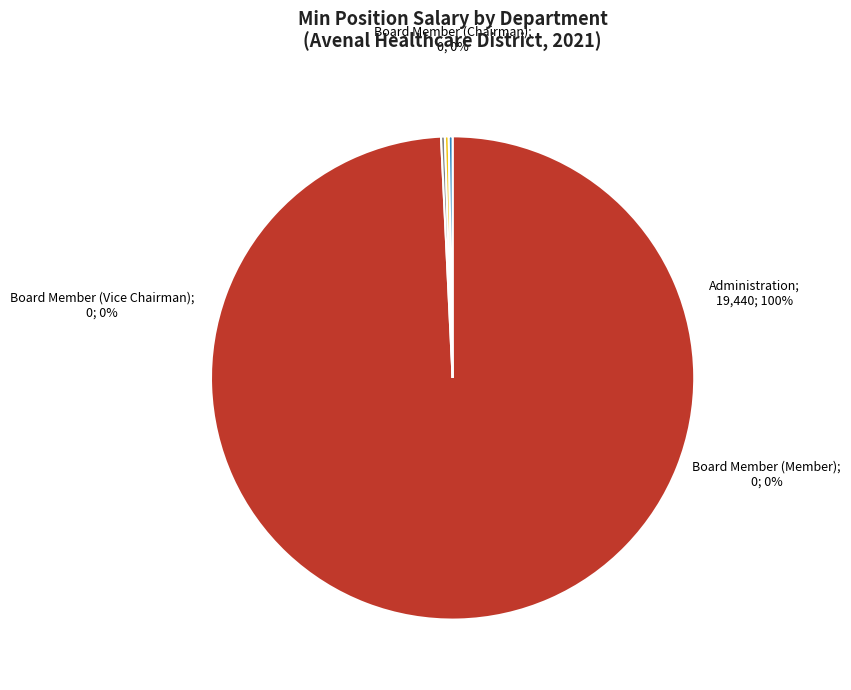

Combined, do Board Member (Member) and Board Member (Vice Chairman) account for over 50%?

No